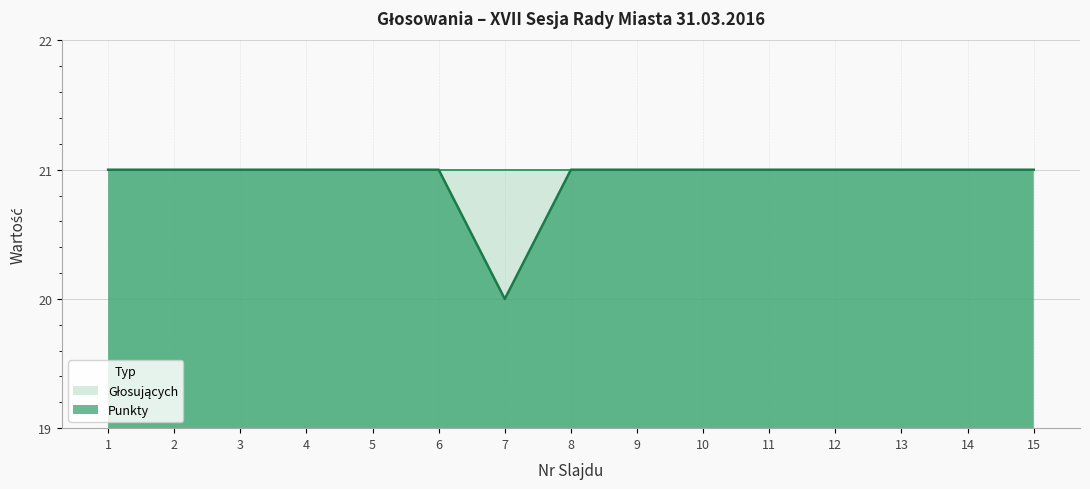

The chart shows a value of 21 at 8. True or false?

True